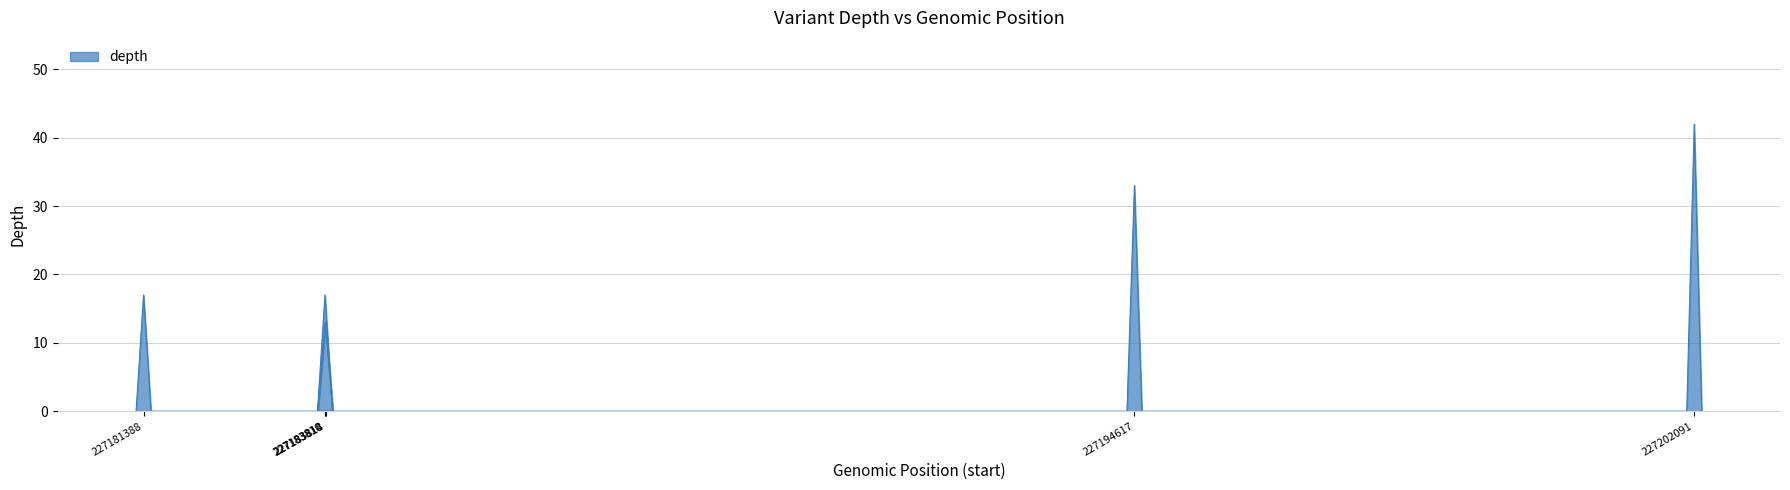

How many lines are shown in the chart?

1